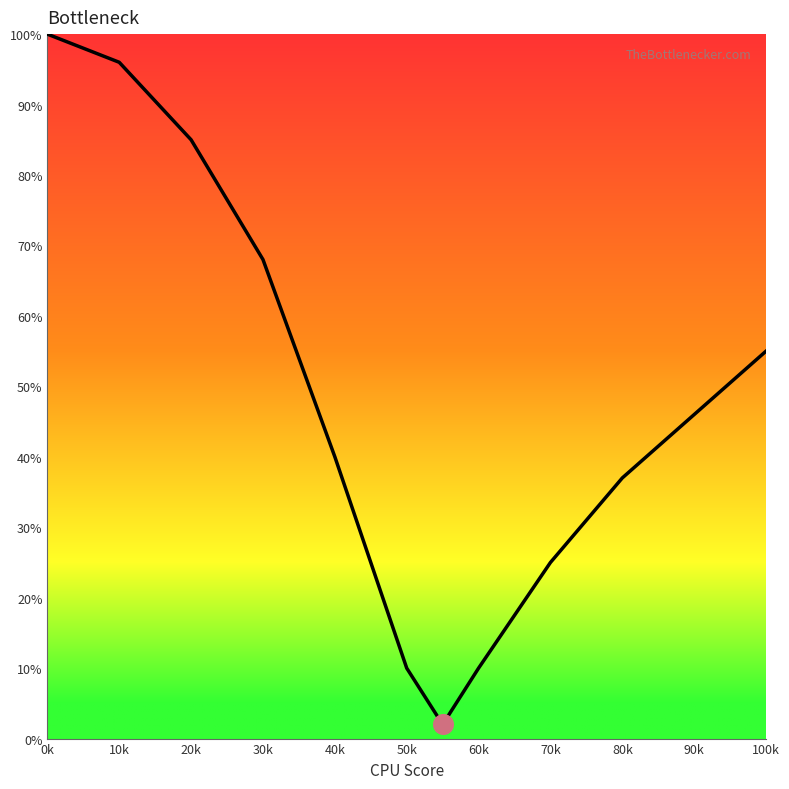

What is the greatest value displayed?

100